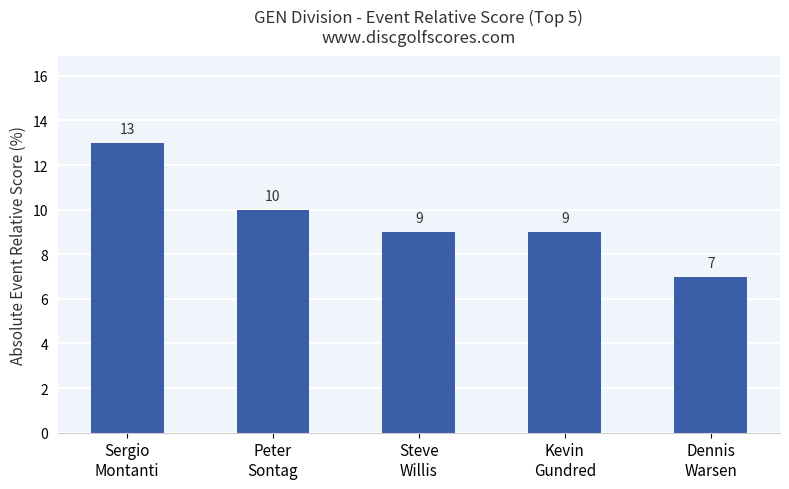

What is the difference between the maximum and minimum values?

6